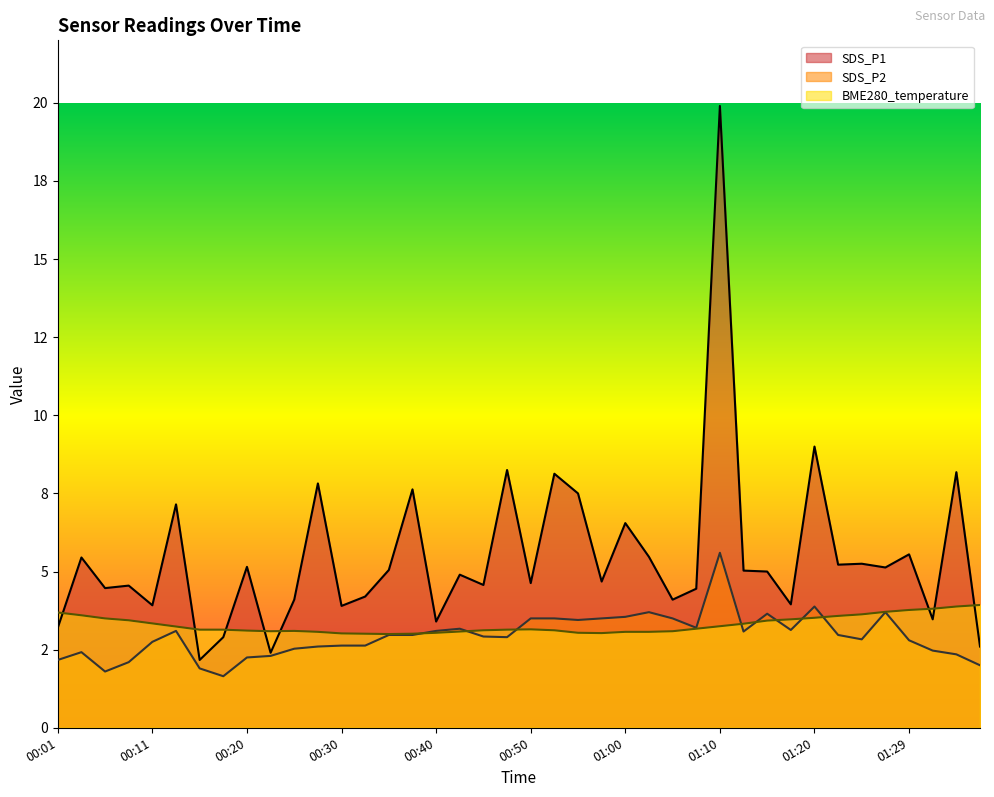

What is the total value across all series at 00:33?

9.8